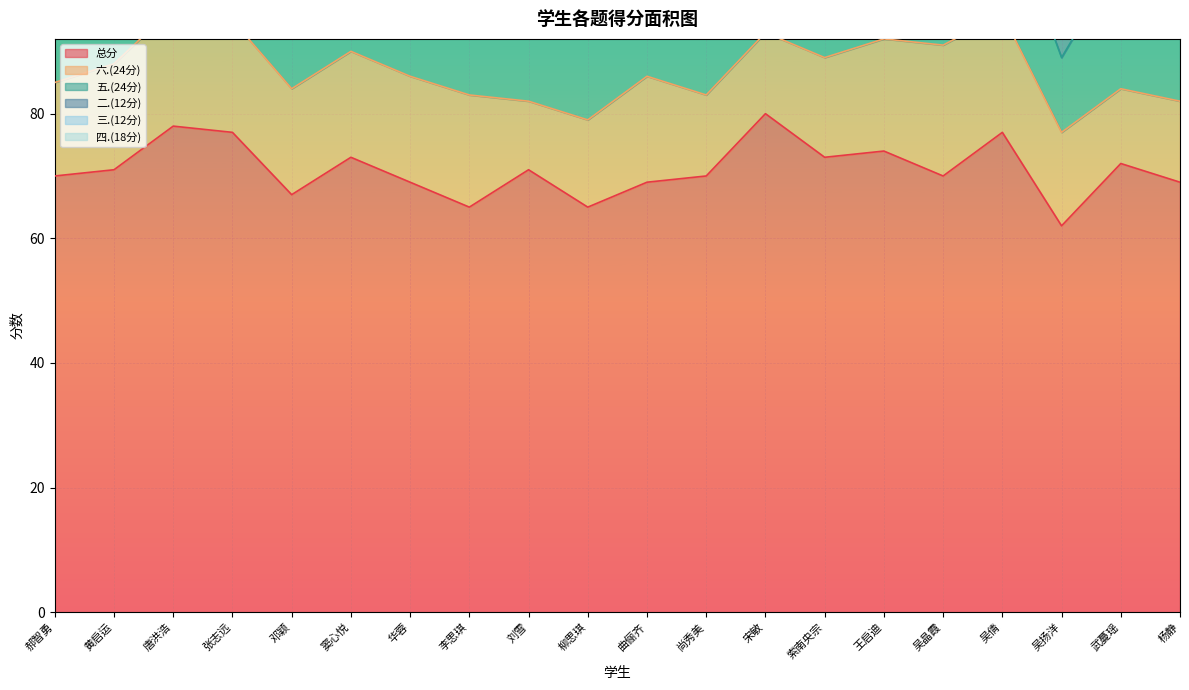

What is the average value of the 四.(18分) series?

14